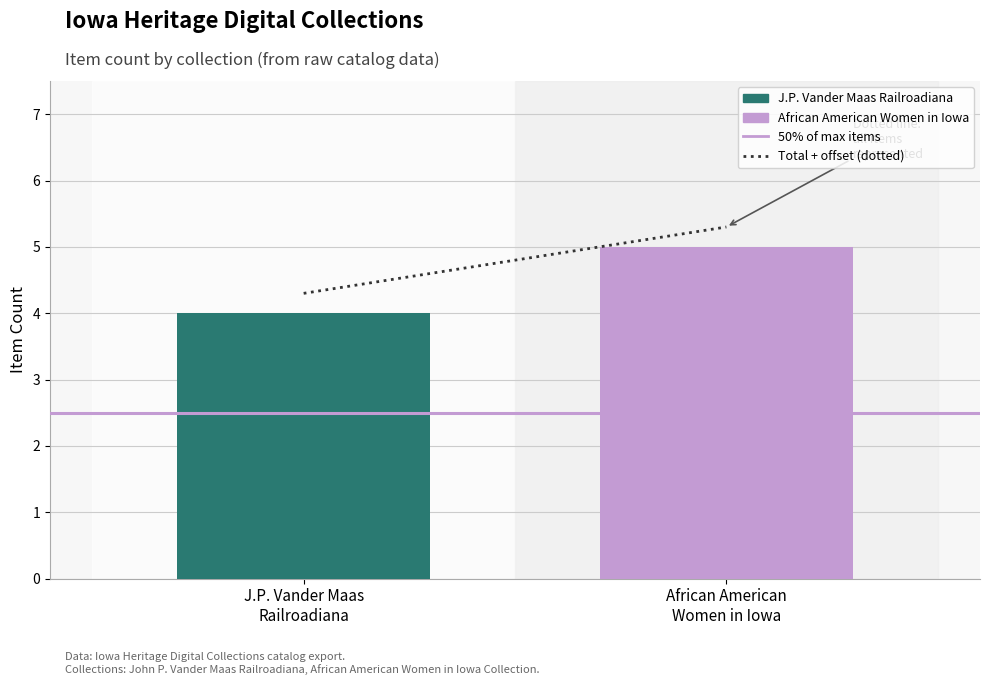

Which has a higher value, African American
Women in Iowa or J.P. Vander Maas
Railroadiana?

African American
Women in Iowa